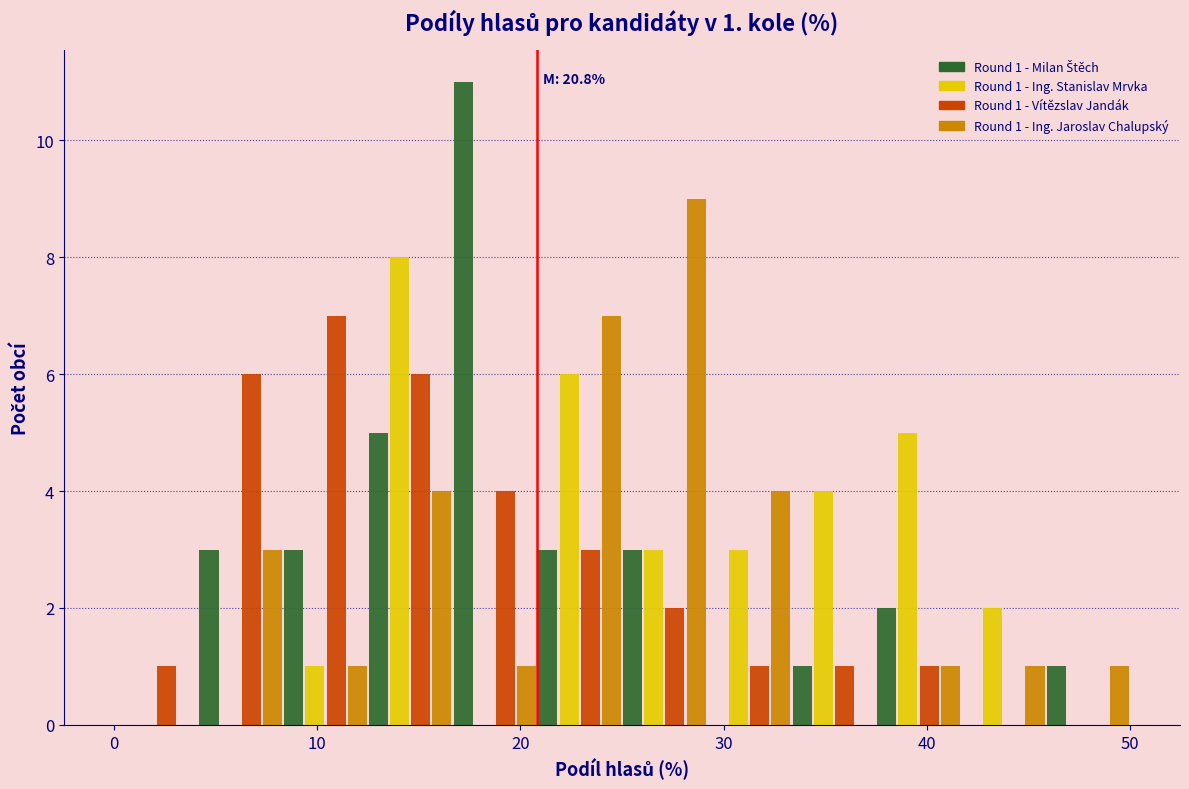

In the Round 1 - Ing. Jaroslav Chalupský series, which range on the x-axis has the tallest bar?

25 to 29